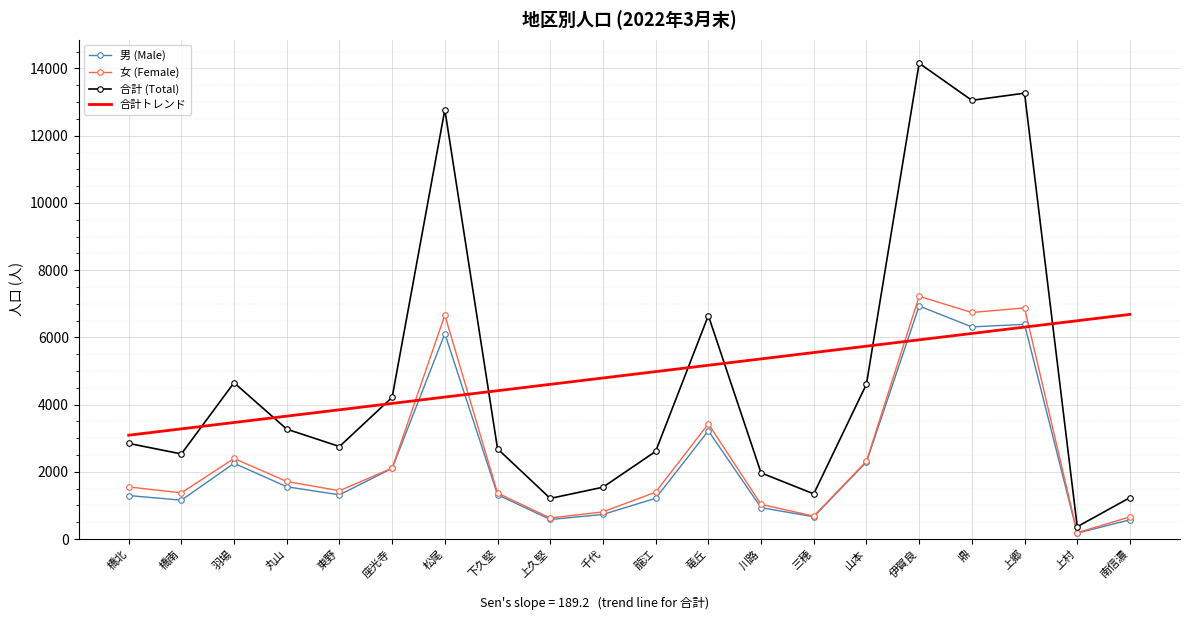

At which category does the chart reach its peak across all series?

伊賀良